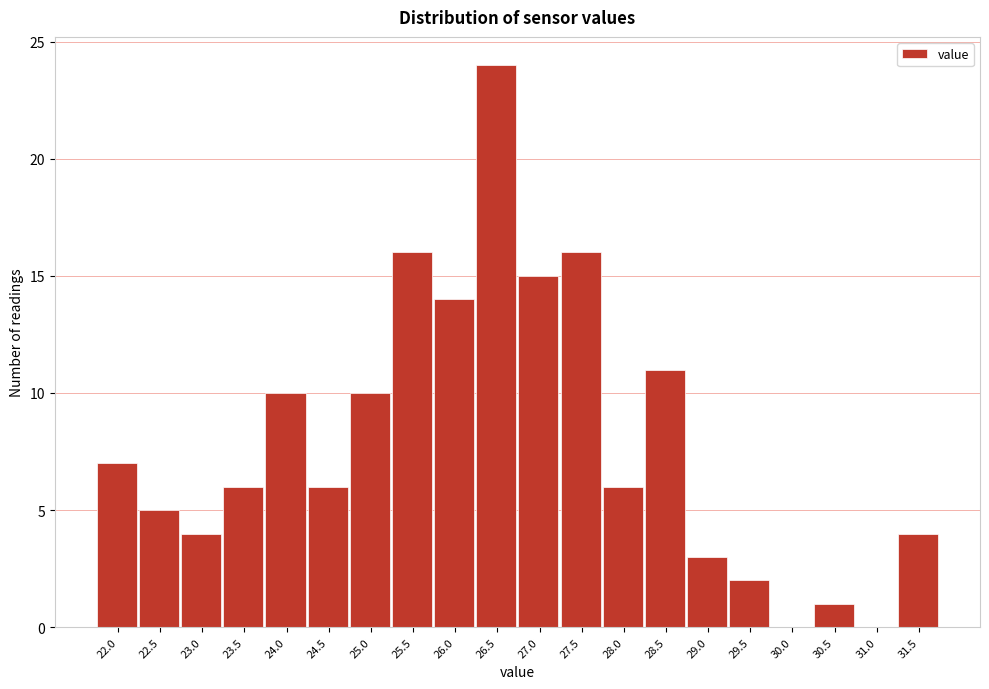

Reading left to right, list every bar in this chart as the range it spans on the x-axis followed by its height. Neither the bar edges nor the heights are printed on the chart, so give them approximately, as read against the axes.

21.7 to 22.2: 7
22.2 to 22.7: 5
22.7 to 23.2: 4
23.2 to 23.7: 6
23.7 to 24.2: 10
24.2 to 24.7: 6
24.7 to 25.2: 10
25.2 to 25.7: 16
25.7 to 26.2: 14
26.2 to 26.7: 24
26.7 to 27.2: 15
27.2 to 27.7: 16
27.7 to 28.2: 6
28.2 to 28.7: 11
28.7 to 29.2: 3
29.2 to 29.7: 2
29.7 to 30.2: 0
30.2 to 30.7: 1
30.7 to 31.2: 0
31.2 to 31.8: 4